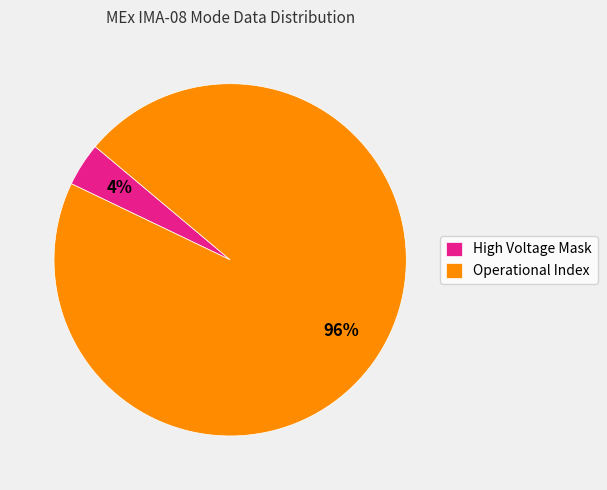

Is the sum of High Voltage Mask and Operational Index greater than half?

Yes